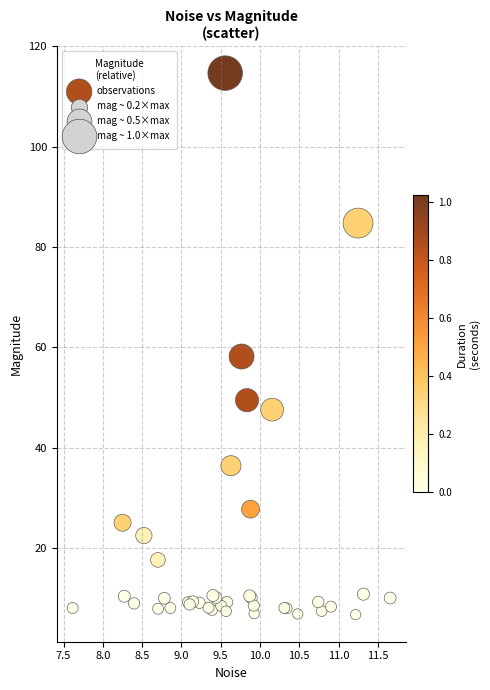

What Y value in the scatter plot is closest to 60?

58.2